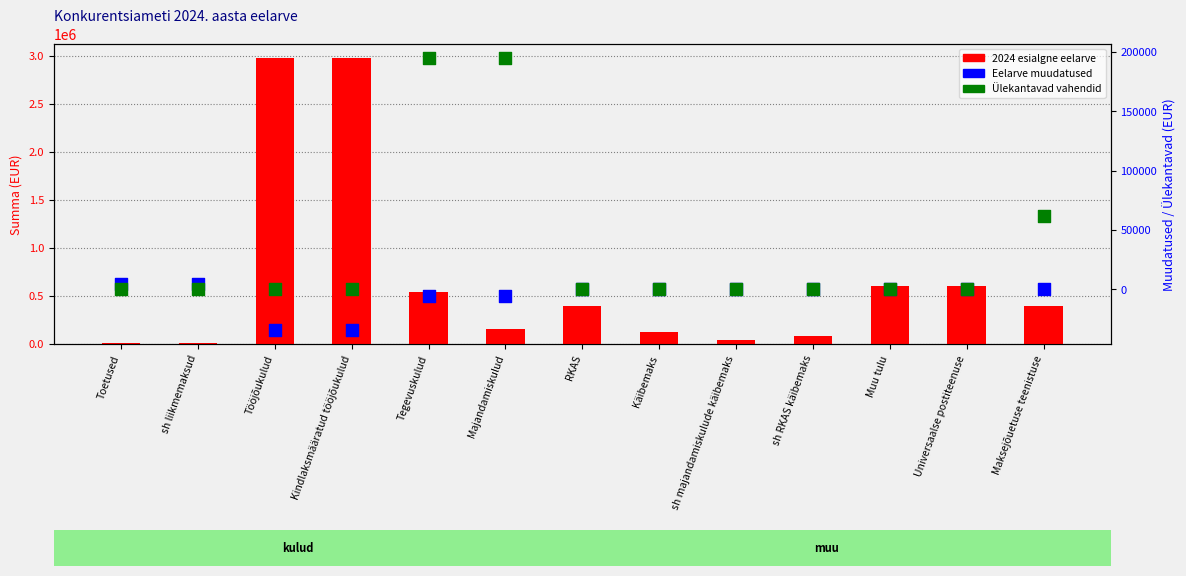

What are all the series names shown in the legend?

2024 esialgne eelarve, Eelarve muudatused, Ülekantavad vahendid